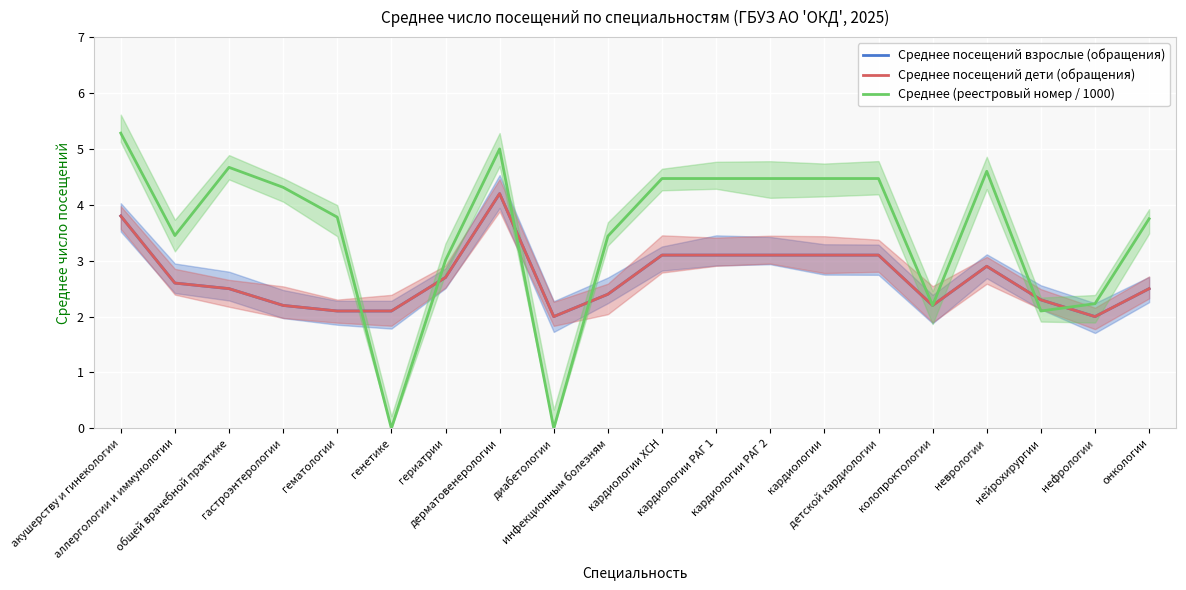

Which series has the largest total across all categories?

Среднее (реестровый номер / 1000)